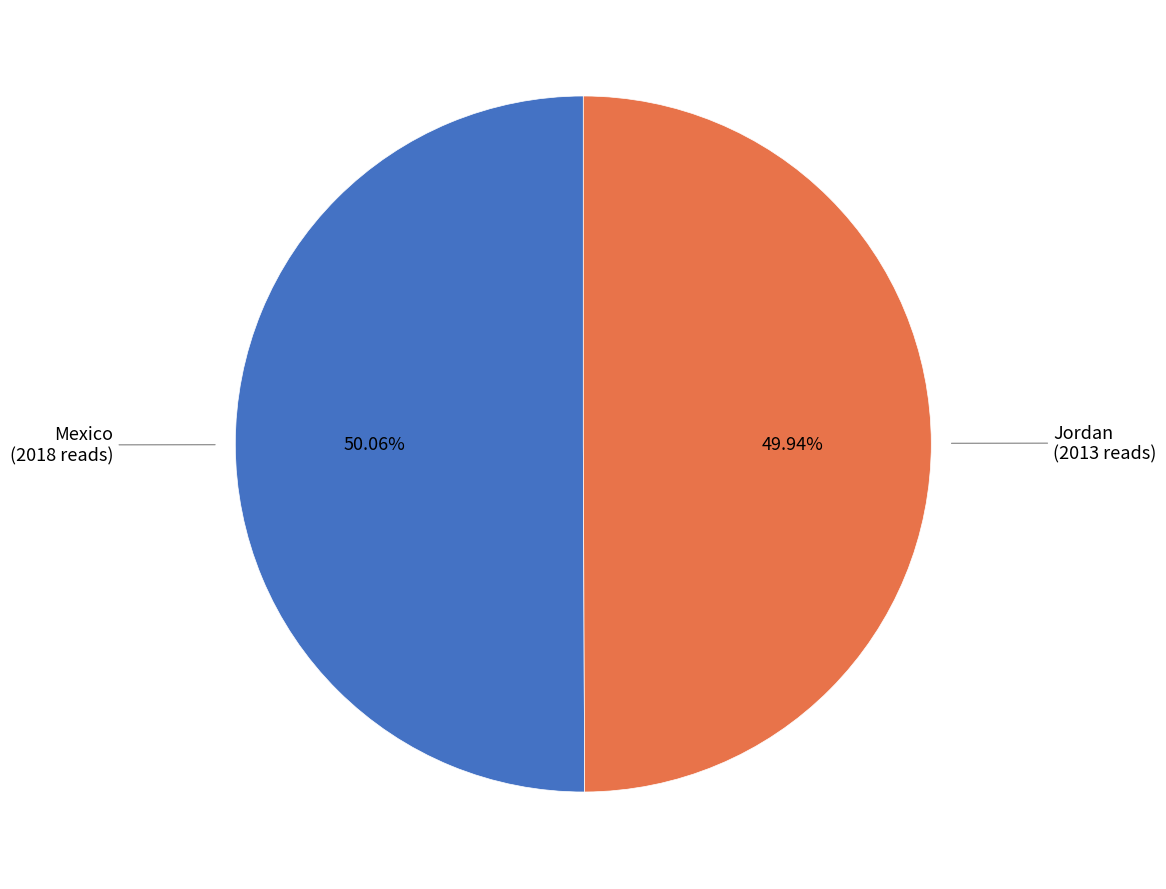

Does any single category account for the majority?

Yes